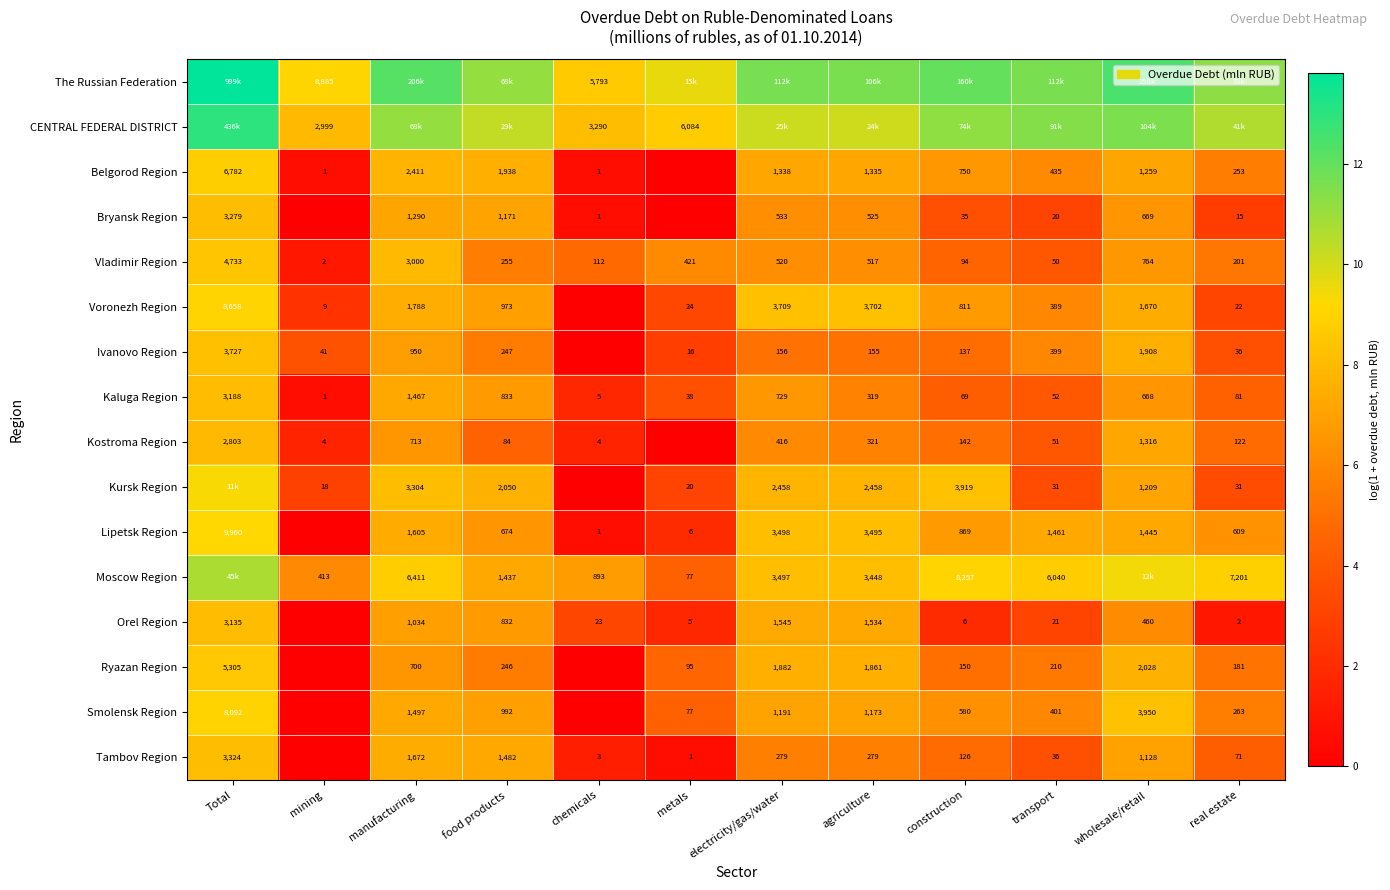

Which has a higher value, Total or chemicals?

Total